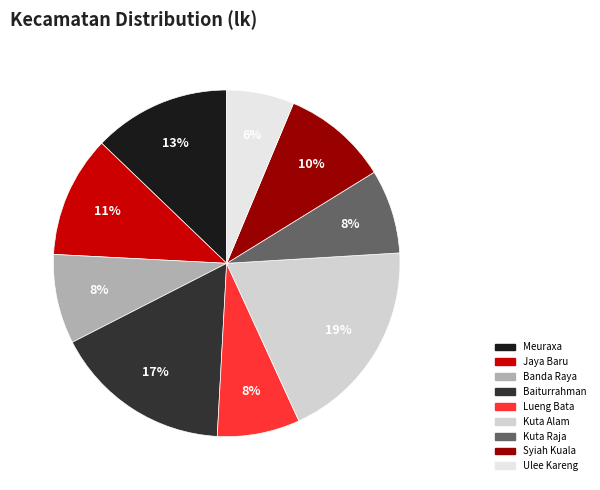

To the nearest percent, what is the combined percentage of Lueng Bata and Kuta Raja?

16%